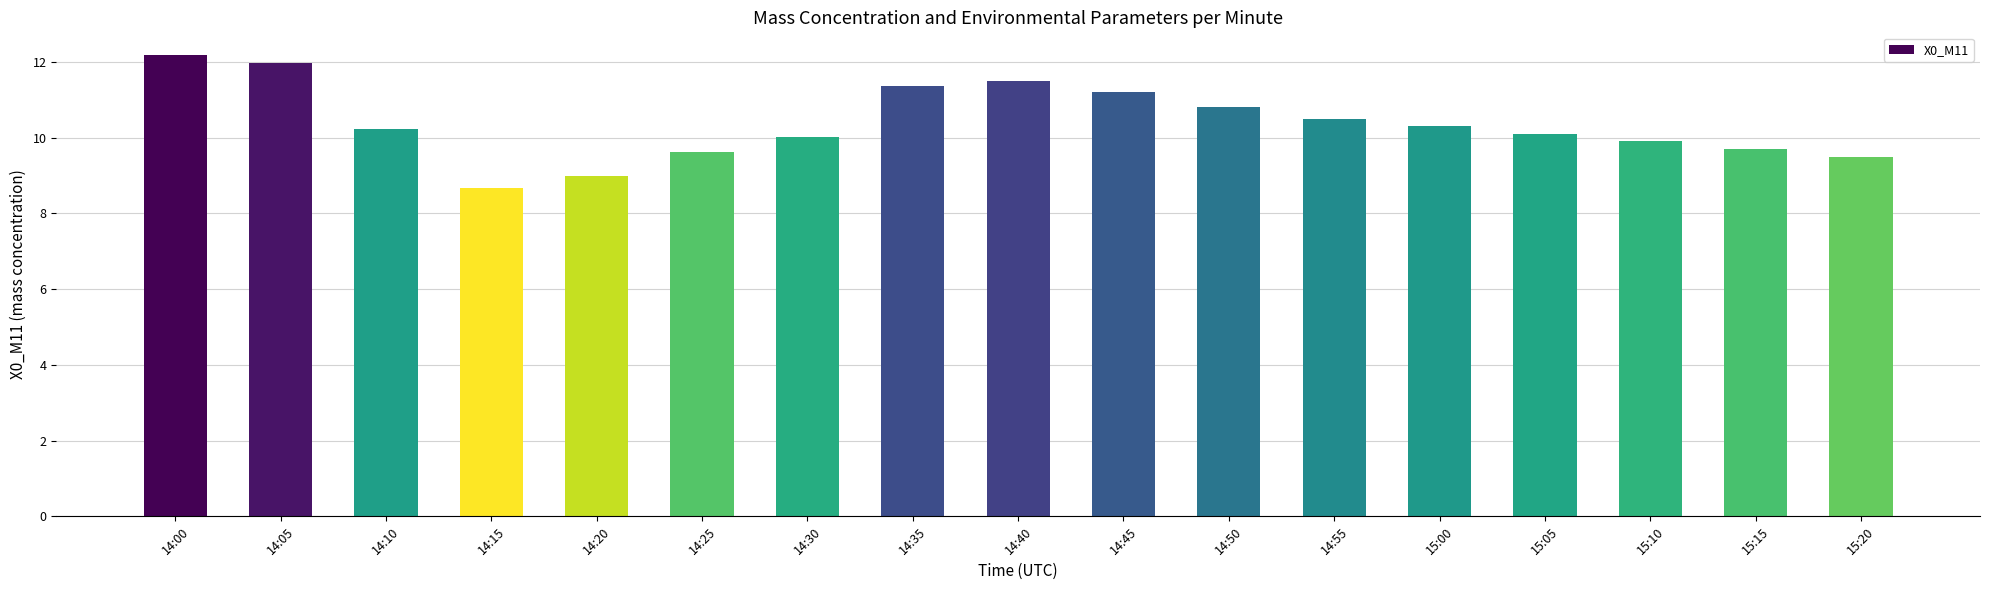

What is the approximate value at 15:15?

9.7